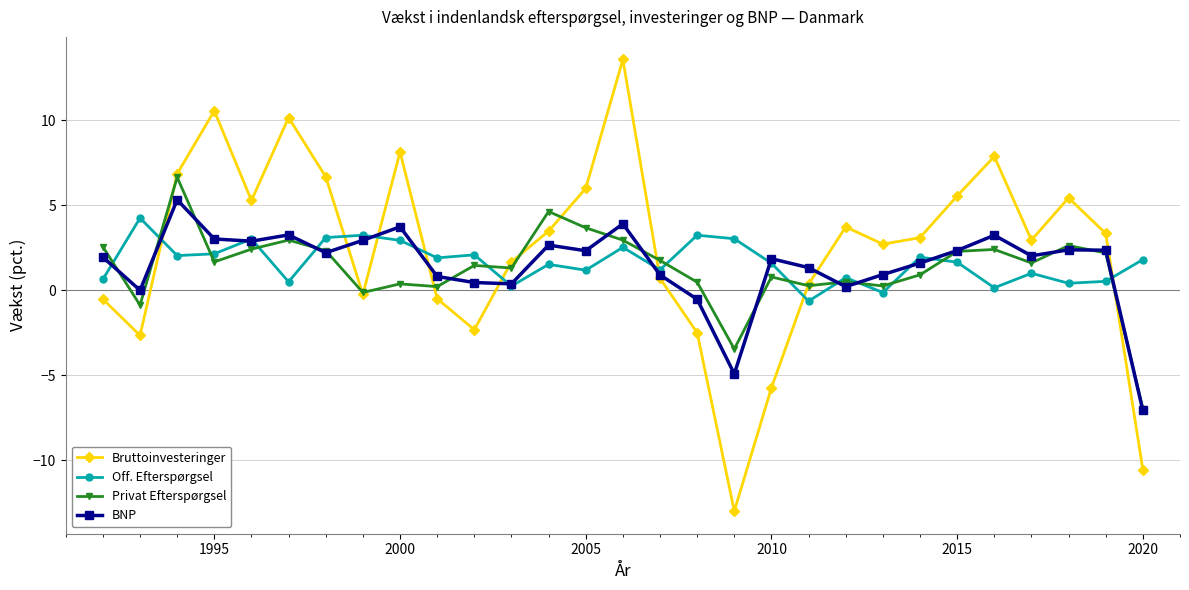

True or false: Privat Efterspørgsel has more than 0 interior local peaks.

True